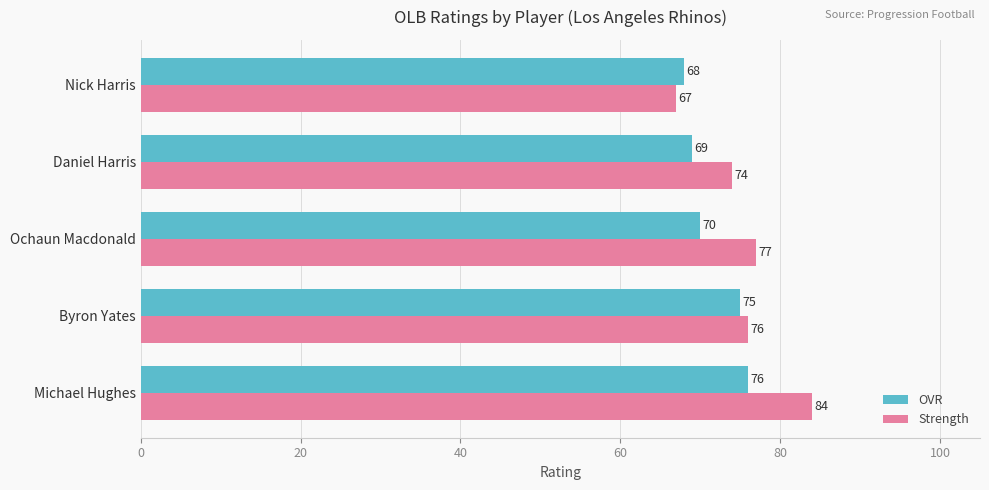

The OVR series shows 69 at Daniel Harris. True or false?

True